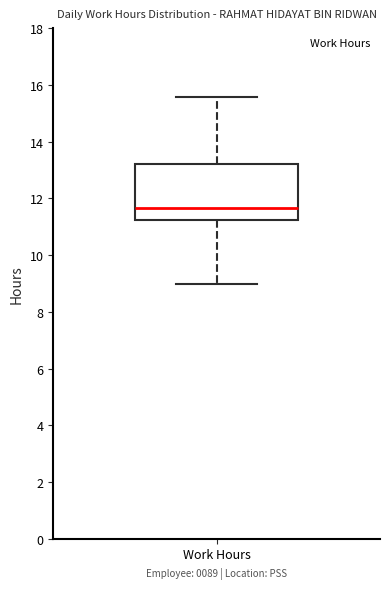

Transcribe this box plot: give where the median line is, the range the box spans, and where the two whiskers end, as read against the y-axis. The values are not printed on the chart, so give them approximately, as read against the axis.

median 11.6, box 11.2 to 13.2, whiskers 9.0 to 15.6